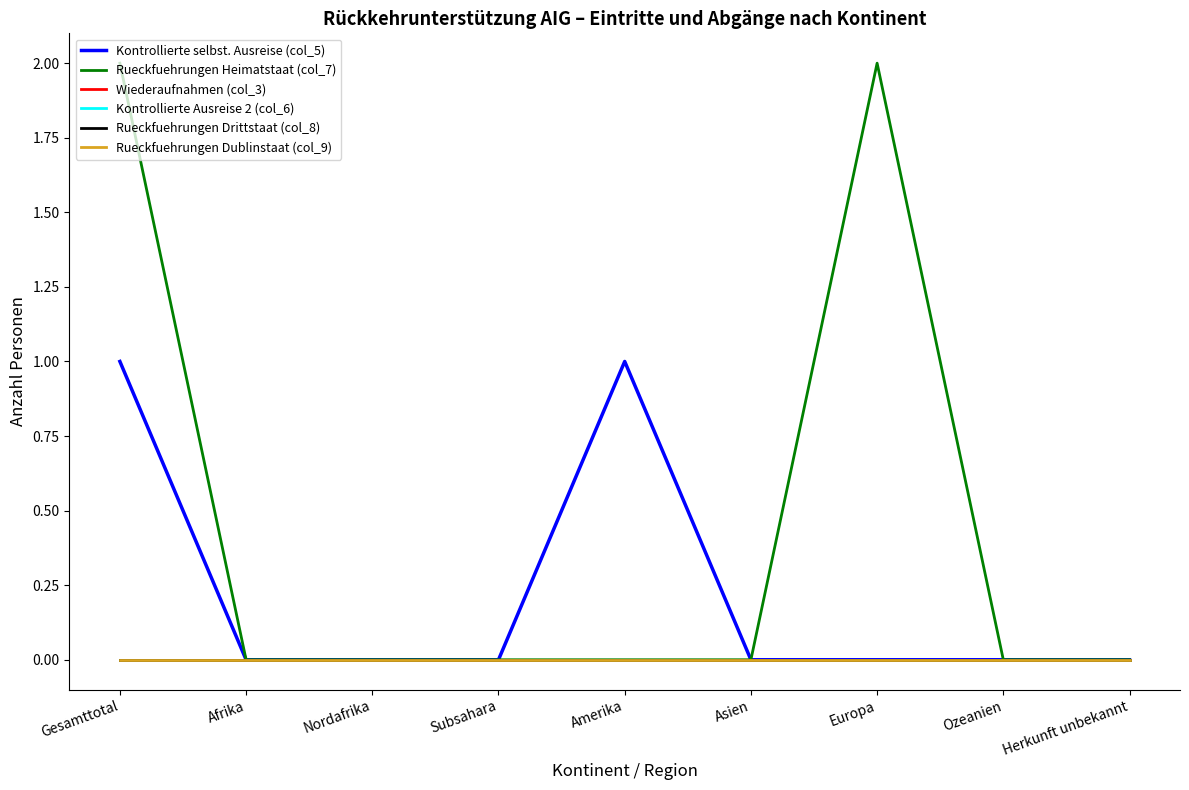

Reading left to right, list all the values displayed in this chart.

Kontrollierte selbst. Ausreise (col_5): 1	0	0	0	1	0	0	0	0
Rueckfuehrungen Heimatstaat (col_7): 2	0	0	0	0	0	2	0	0
Wiederaufnahmen (col_3): 0	0	0	0	0	0	0	0	0
Kontrollierte Ausreise 2 (col_6): 0	0	0	0	0	0	0	0	0
Rueckfuehrungen Drittstaat (col_8): 0	0	0	0	0	0	0	0	0
Rueckfuehrungen Dublinstaat (col_9): 0	0	0	0	0	0	0	0	0